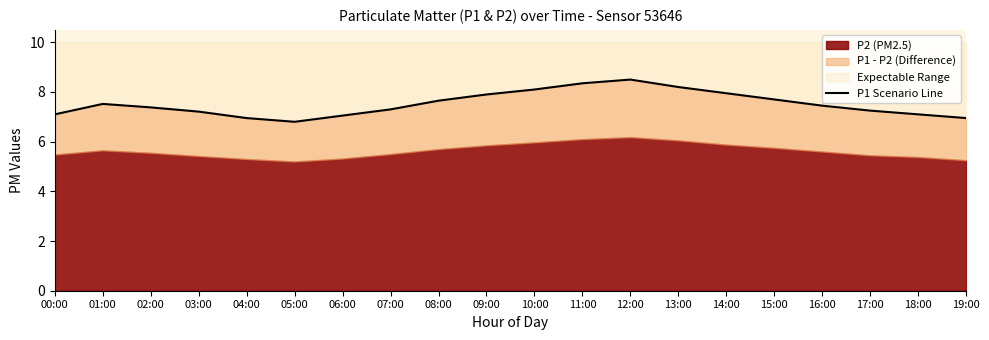

What position from the right is 18:00?

2